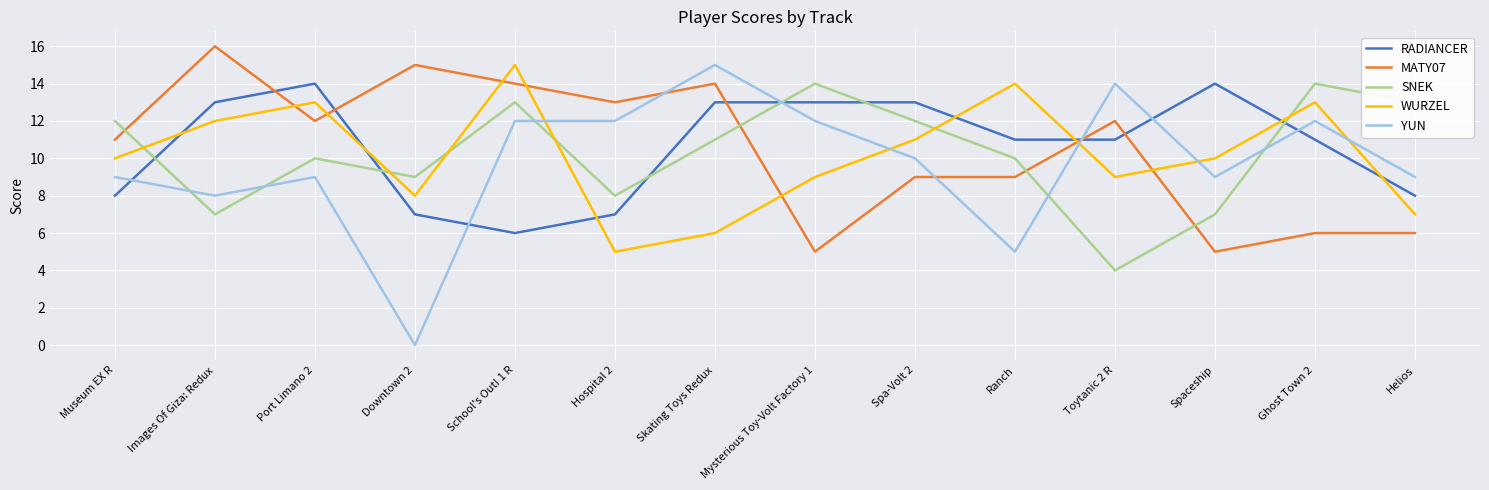

Between which two adjacent categories do YUN and MATY07 first intersect?

Hospital 2 and Skating Toys Redux